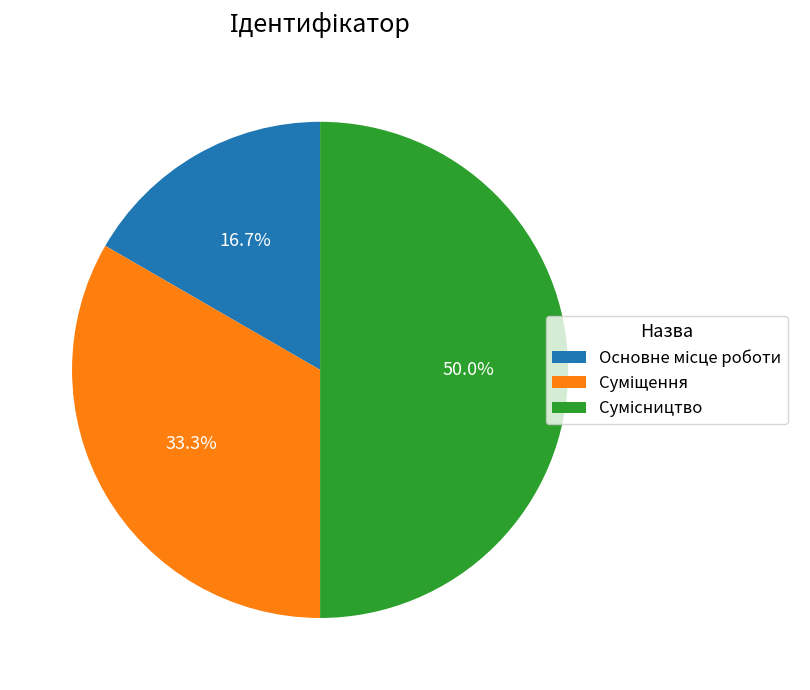

True or false: Основне місце роботи accounts for 17% of the total.

True